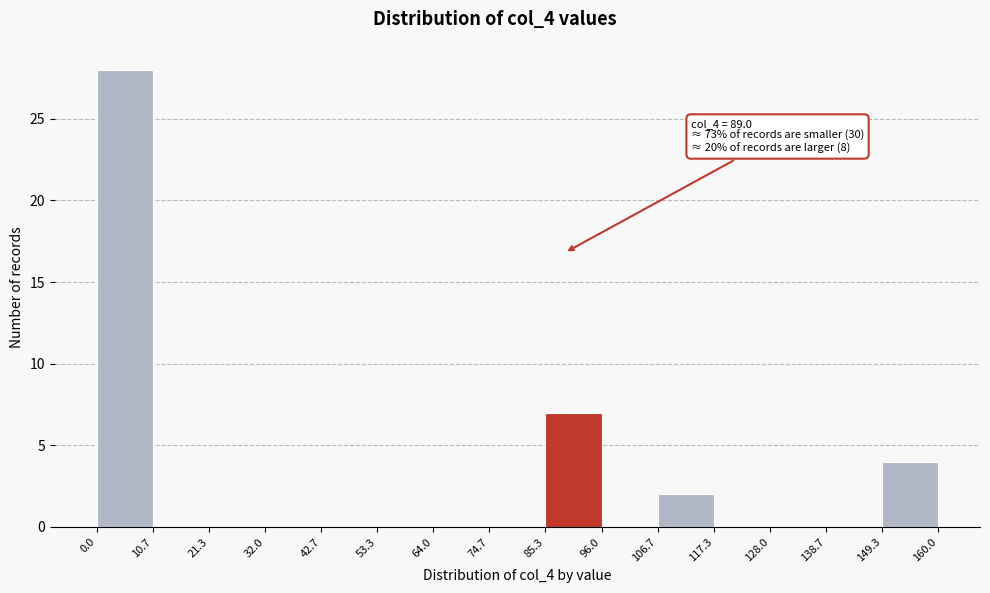

Over which range of the x-axis is the bar tallest?

0.0 to 10.7